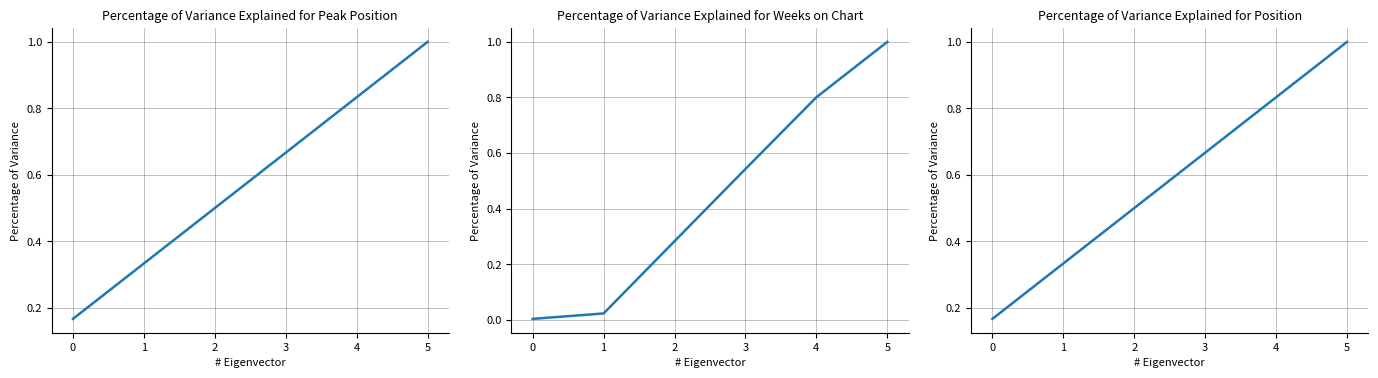

List the series in order of their peak value, highest first.

Peak Position, Weeks on Chart, Peak Position (Alt)